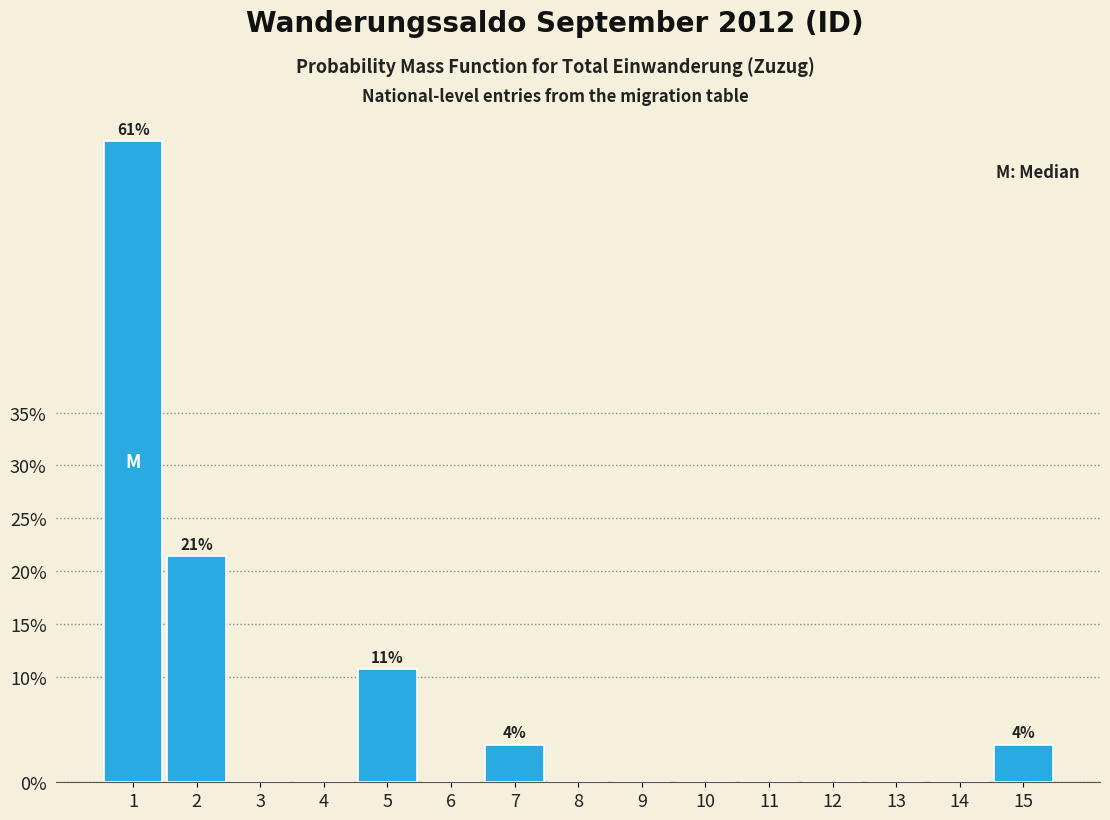

Reading right to left, extract all data points from this chart.

15=3.6	14=0.0	13=0.0	12=0.0	11=0.0	10=0.0	9=0.0	8=0.0	7=3.6	6=0.0	5=10.7	4=0.0	3=0.0	2=21.4	1=60.7